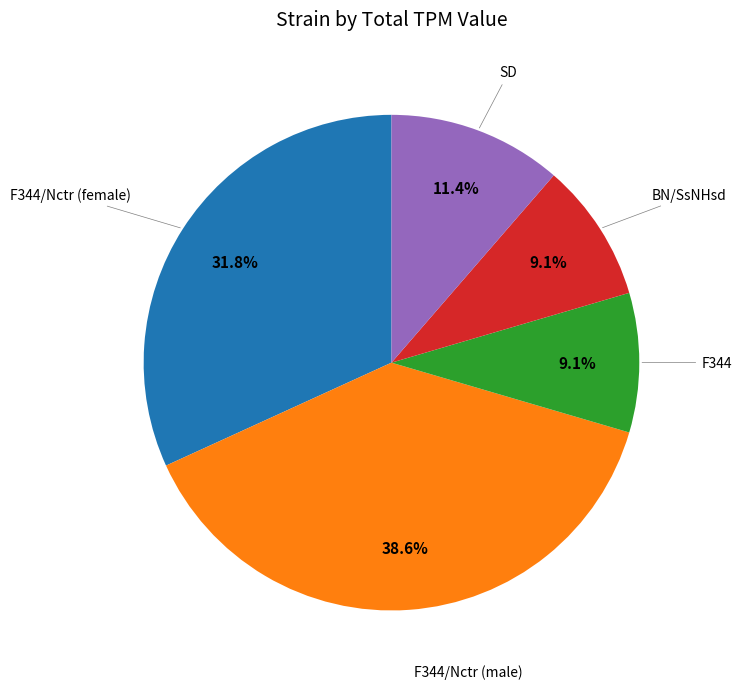

Is the sum of F344 and F344/Nctr (female) greater than half?

No